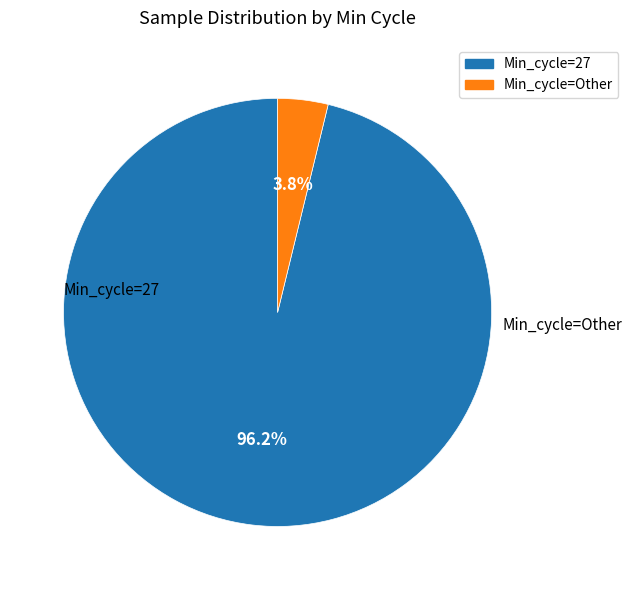

Between Min_cycle=Other and Min_cycle=27, which is larger?

Min_cycle=27